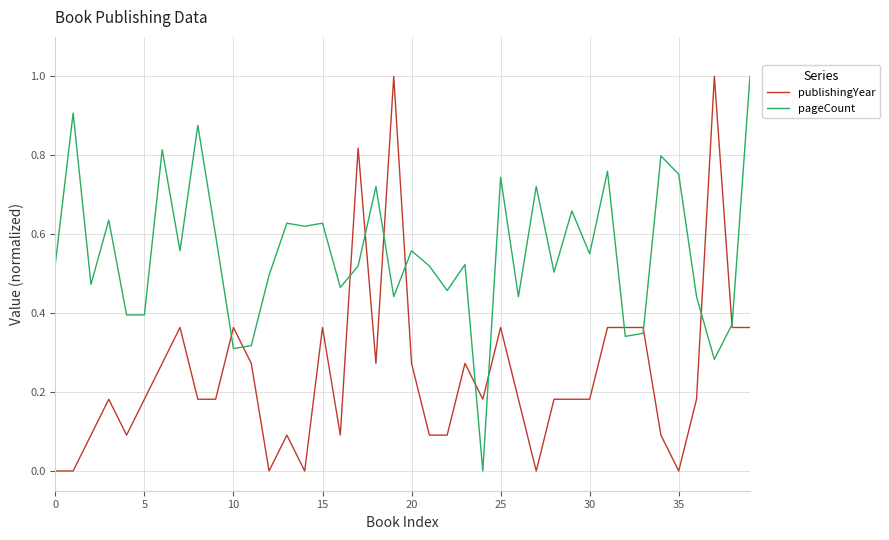

What is the maximum value shown in the chart?

1.0